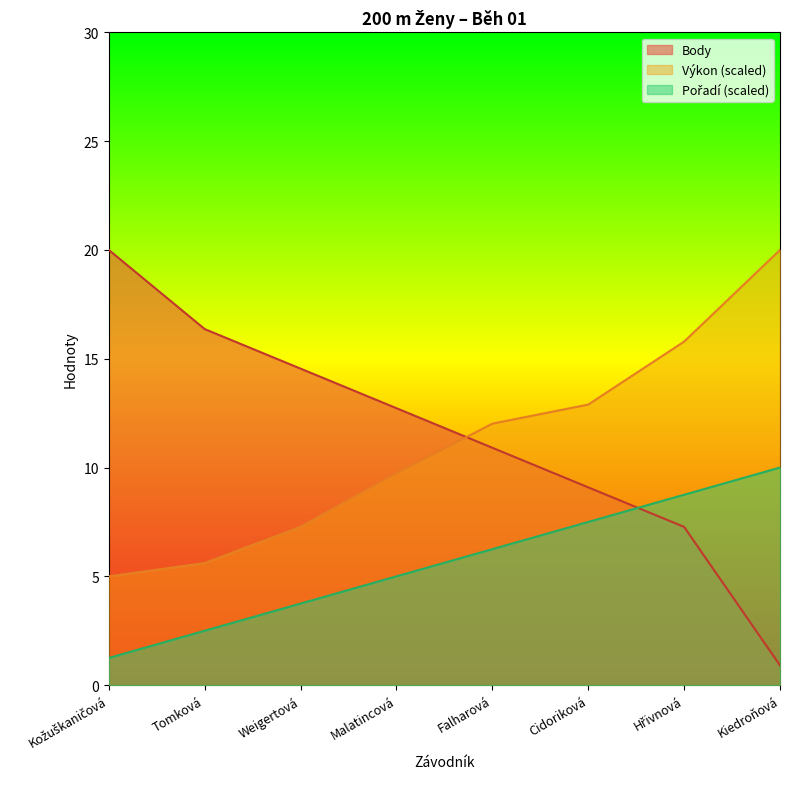

Is it true that Body equals 30.1 at Kožuškaničová?

False